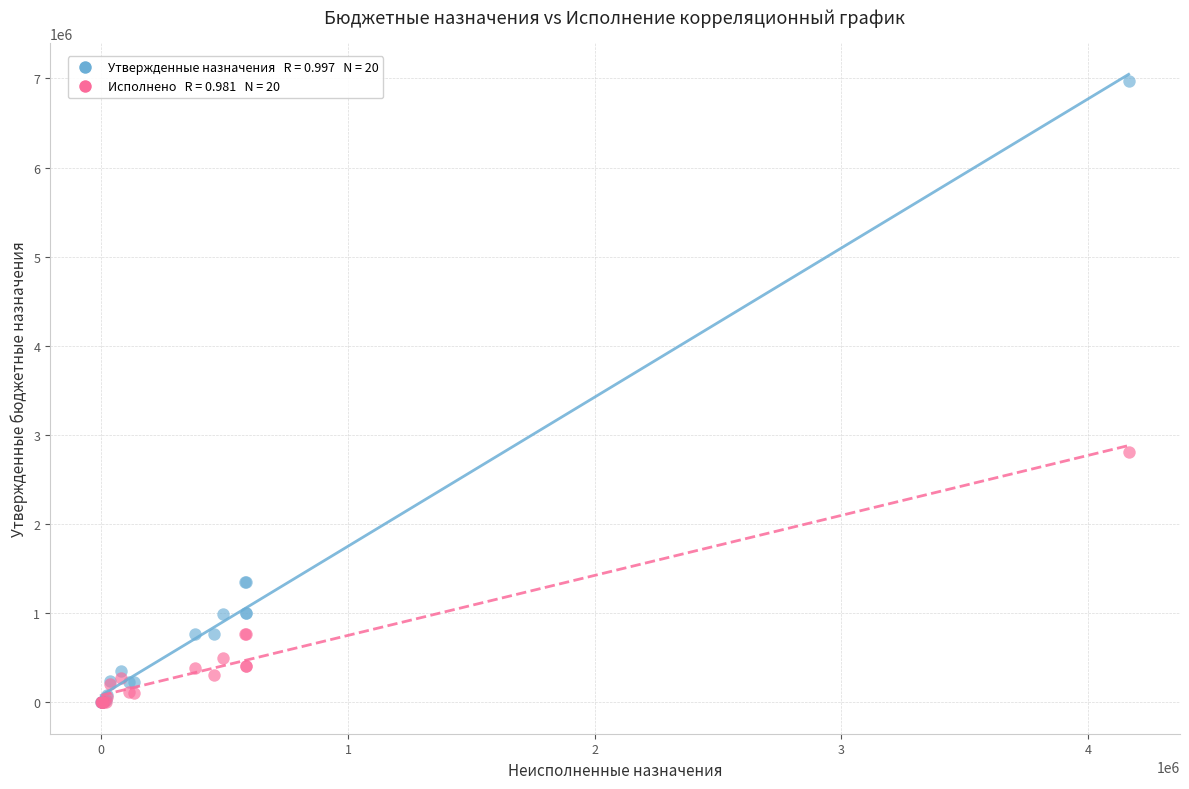

Across all series, what Y value is closest to 3487149?

2809869.5